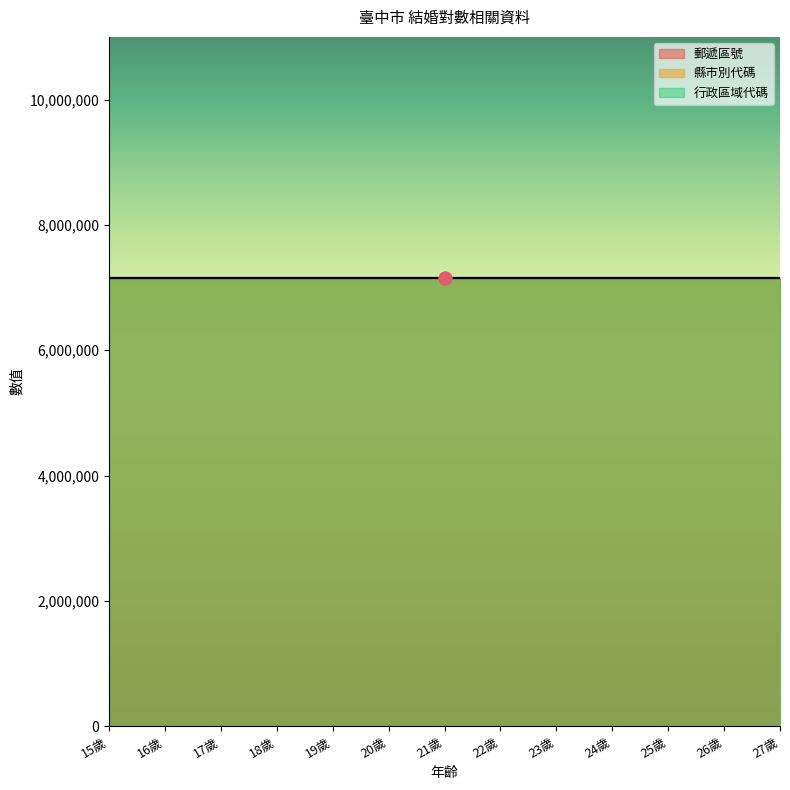

Which series contains the lowest Y value?

縣市別代碼